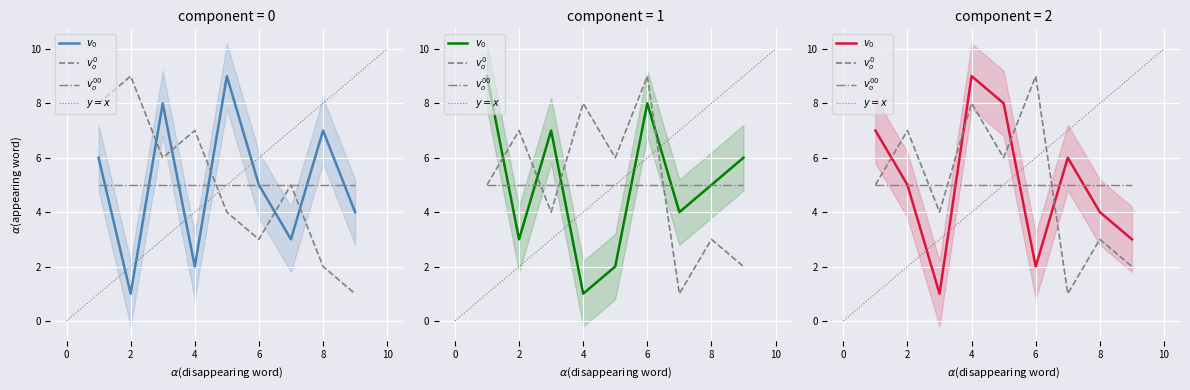

At how many categories does at least one series exceed 4?

9